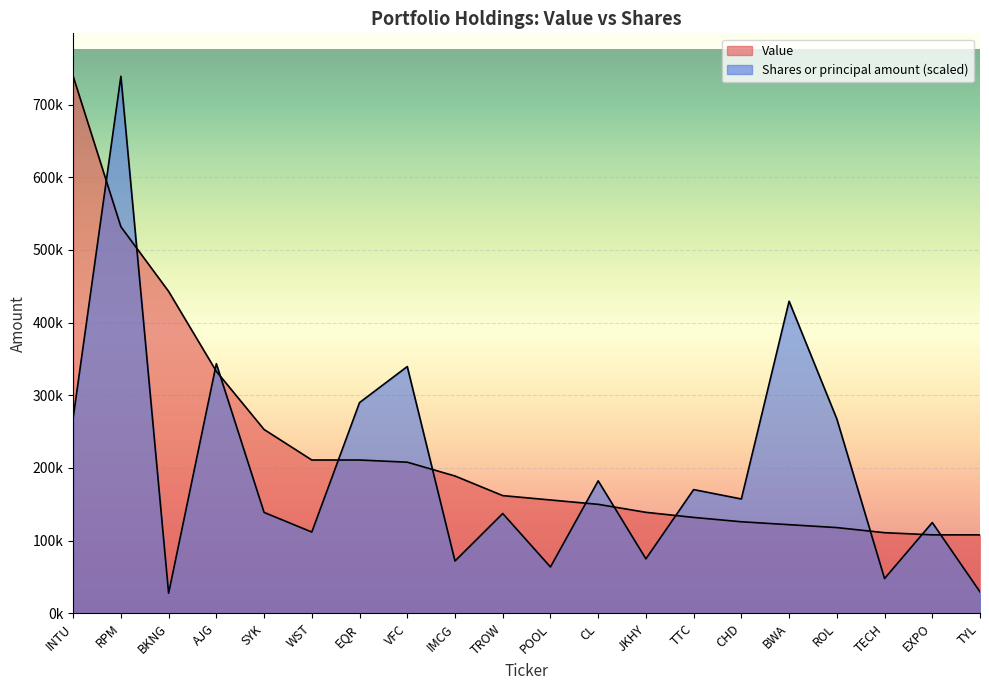

What is the lowest value of the Value series?

108000.0